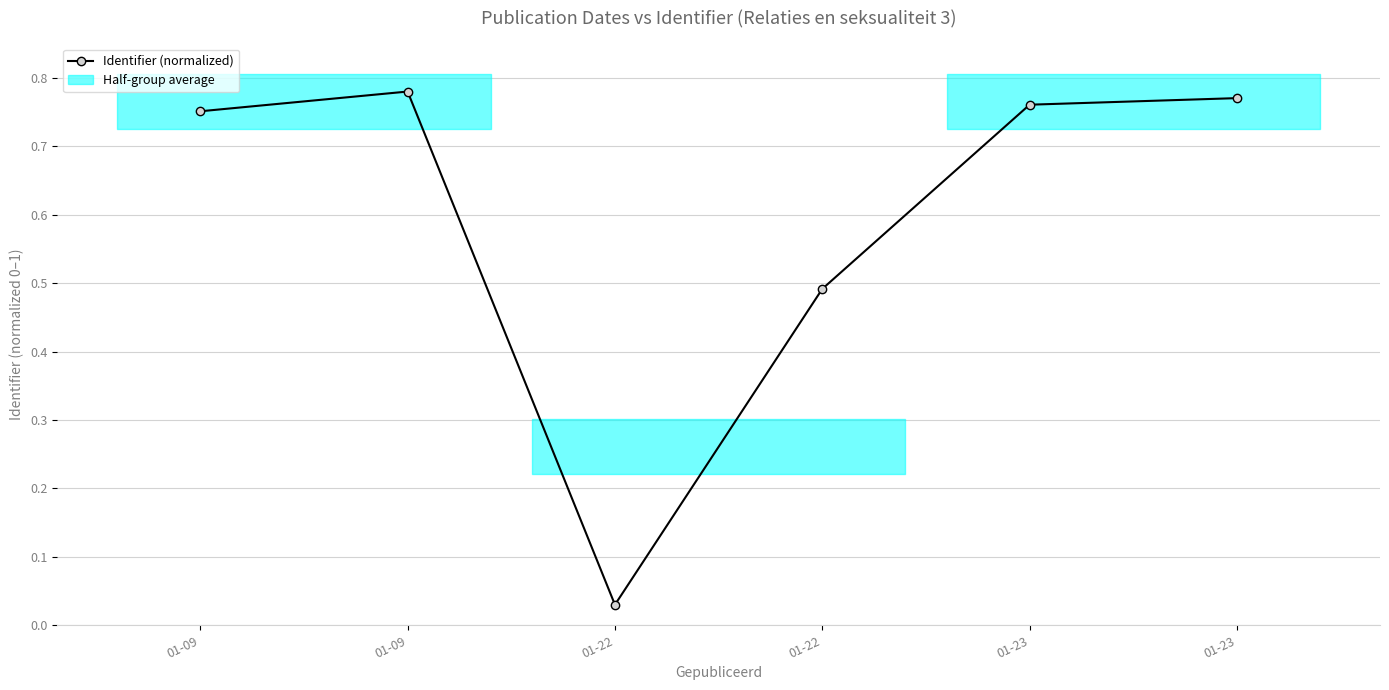

Where is the first local minimum?

01-22